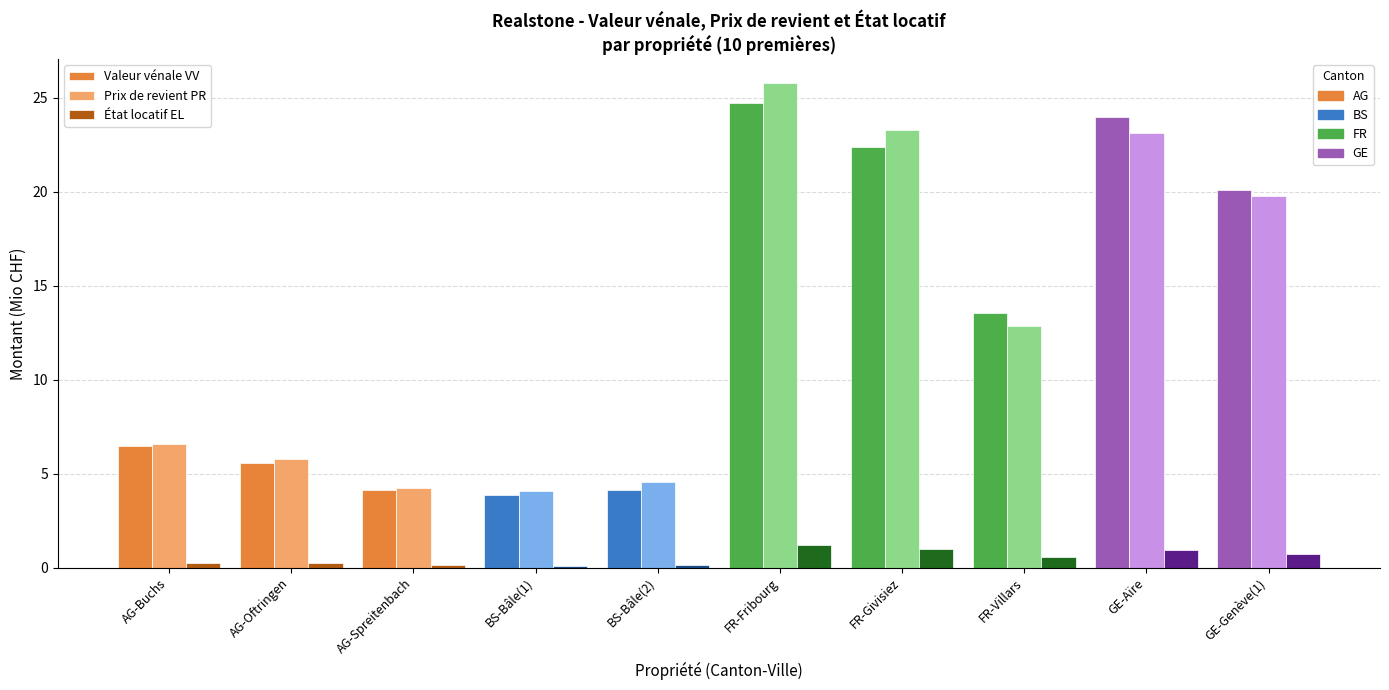

What is the difference between the highest and lowest values at GE-Genève(1)?

19.4